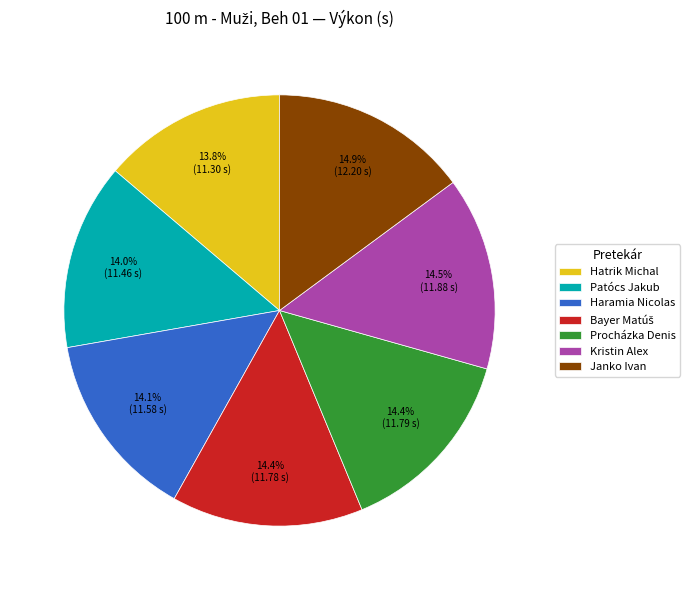

Between Haramia Nicolas and Janko Ivan, which is larger?

Janko Ivan